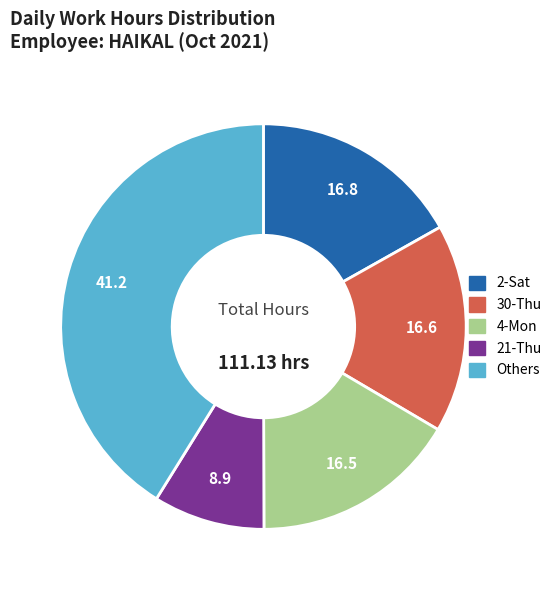

Is there a majority slice in this chart?

No